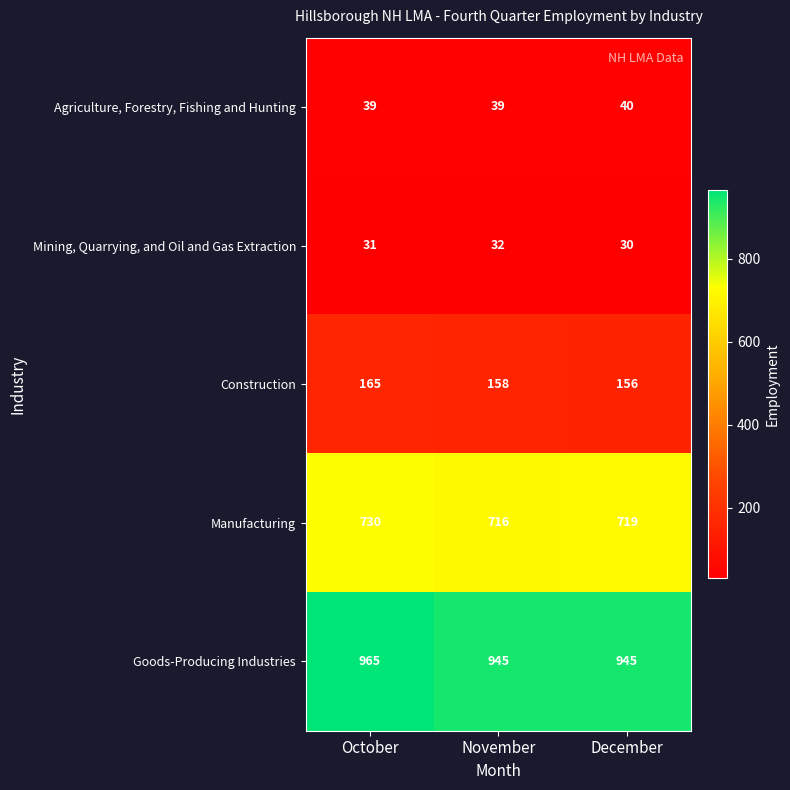

What is the highest value of the Agriculture, Forestry, Fishing and Hunting series?

40